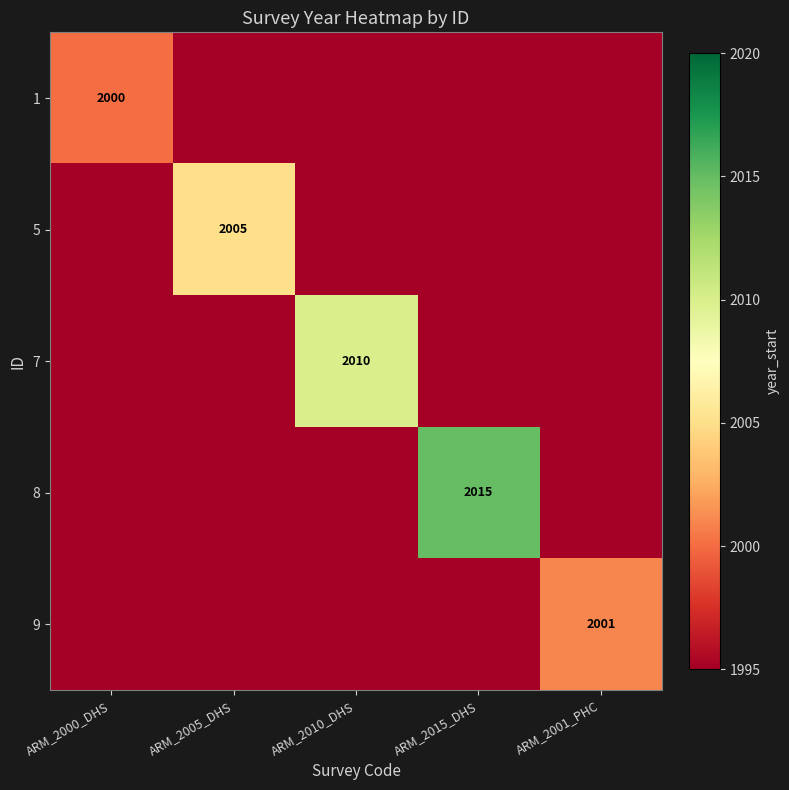

The 8 series shows 3140 at ARM_2015_DHS. True or false?

False